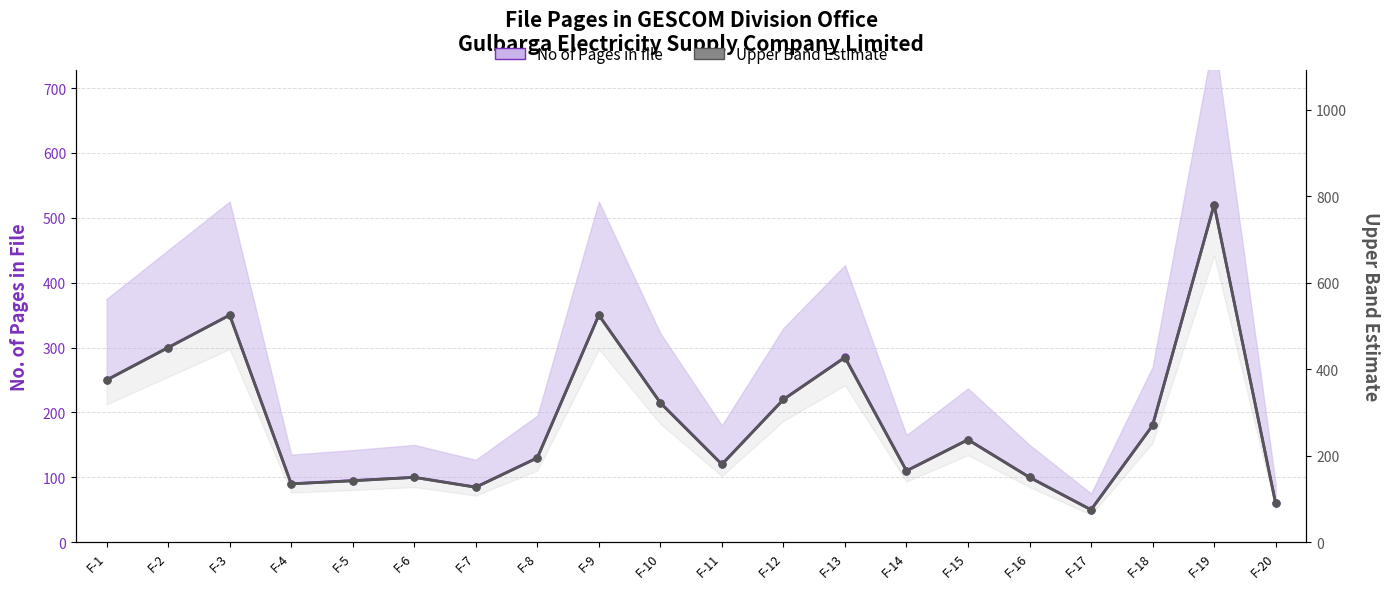

Reading left to right, transcribe all the data shown in this chart.

No of Pages in file: 250	300	350	90	95	100	85	130	350	215	120	220	285	110	158	100	50	180	520	60
Upper Band Estimate: 375	450	525	135	142	150	127	195	525	322	180	330	427	165	237	150	75	270	780	90